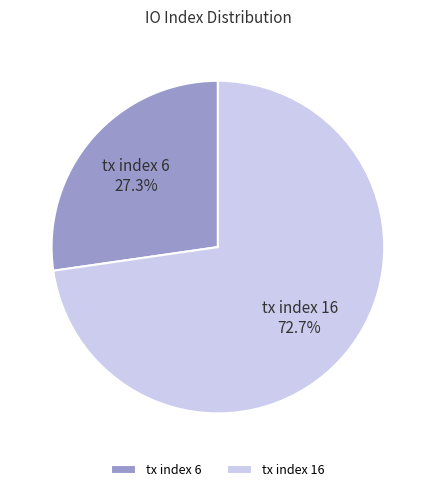

To the nearest percent, what is the difference between the tx index 16 and tx index 6 slice percentages?

45%